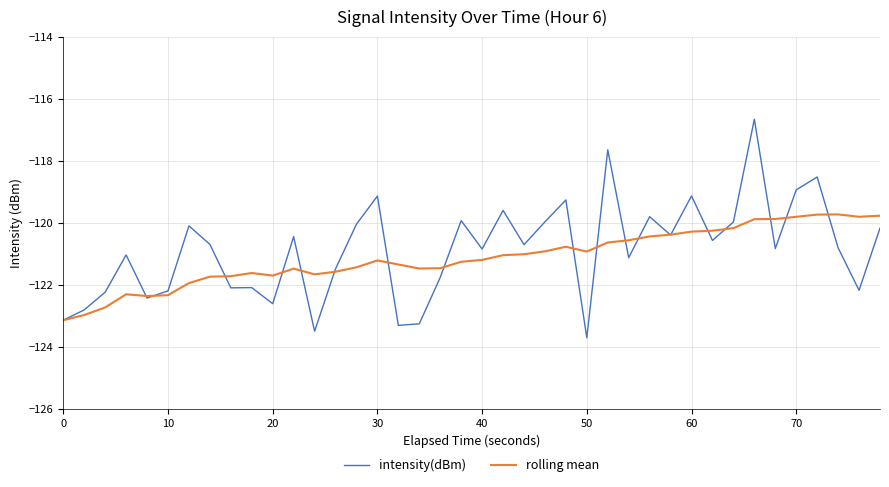

How many lines are shown in the chart?

2